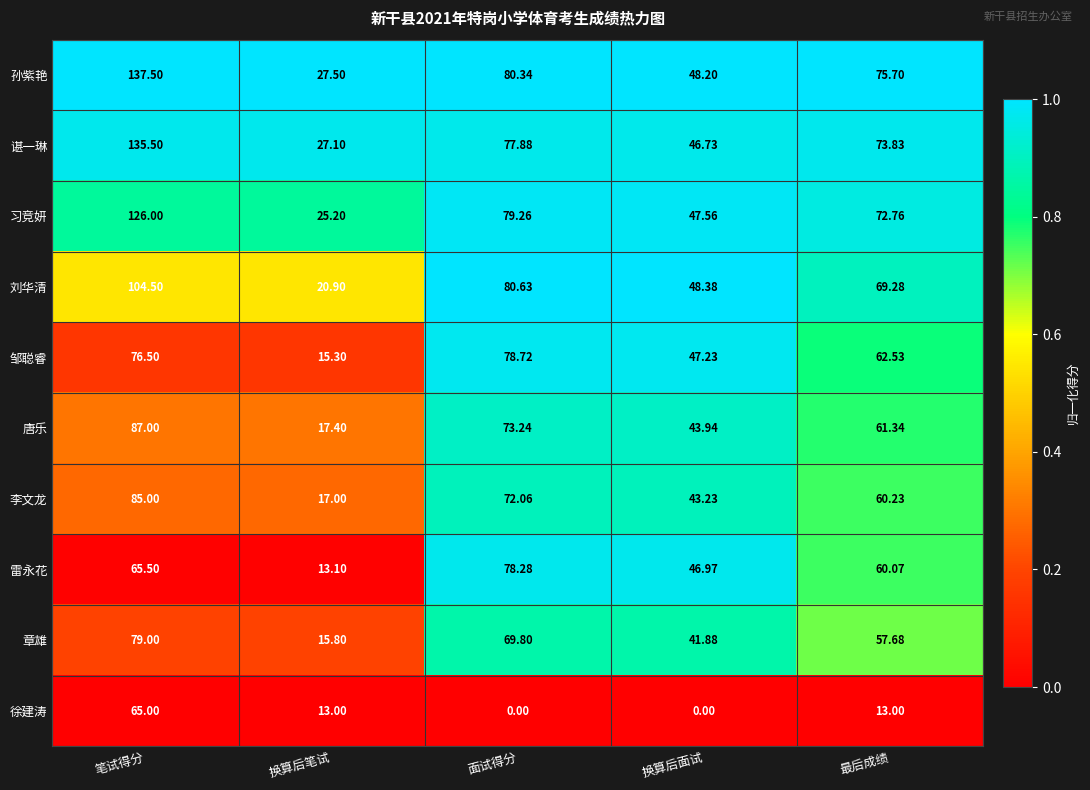

Which category has the lowest value in the 唐乐 series?

换算后笔试